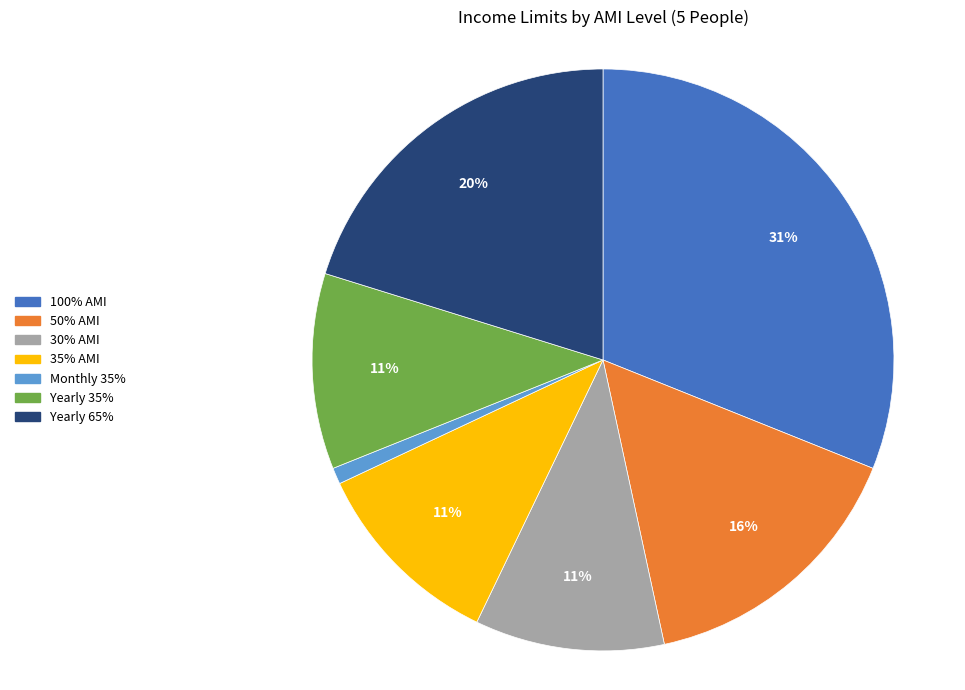

To the nearest percent, what is the difference between the Monthly 35% and Yearly 35% slice percentages?

10%